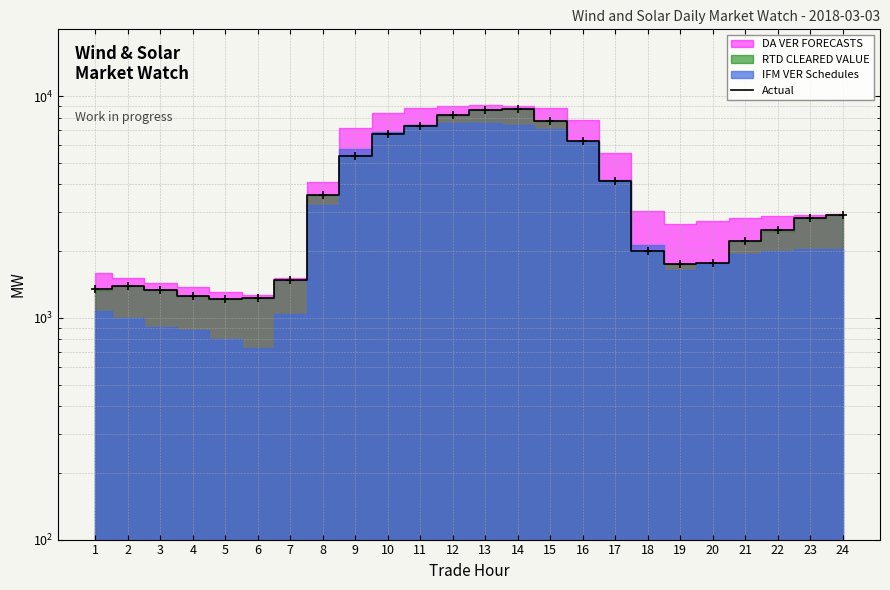

How many points are higher than both their immediate neighbors (excluding endpoints)?

2